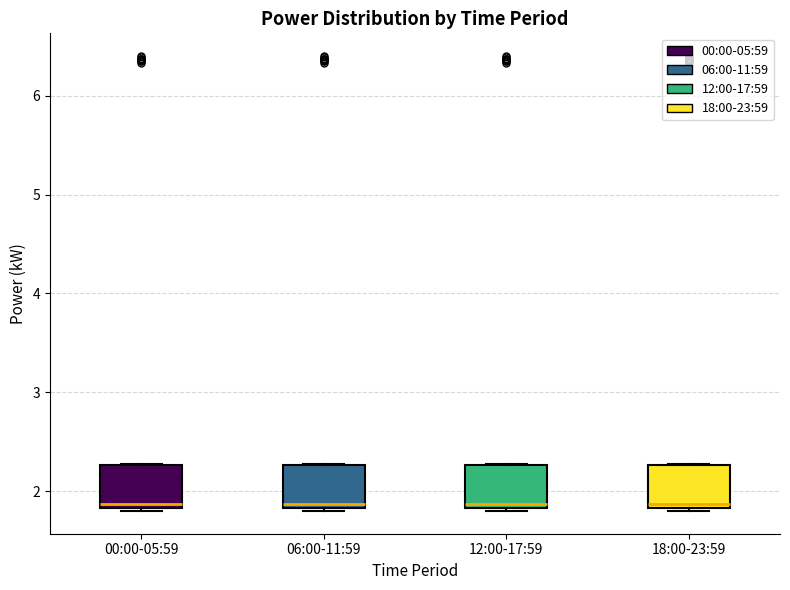

Where does the median line of the box for 00:00-05:59 sit on the y-axis? The values are not printed on the chart, so give them approximately, as read against the axis.

1.9